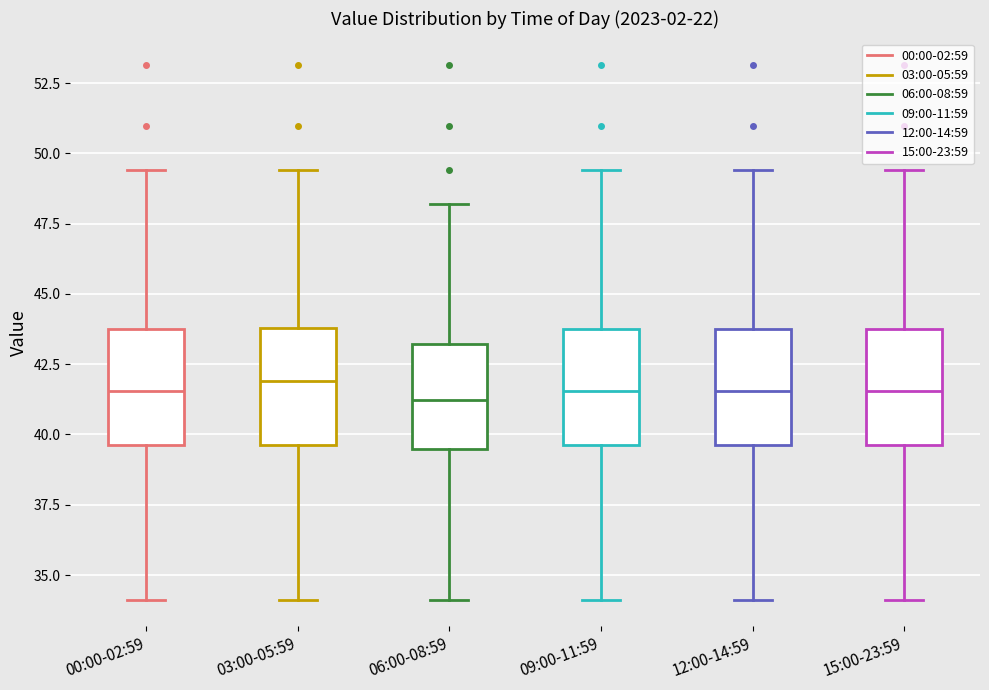

Reading left to right, read every box against the y-axis: the position of its median line, the range the box covers, and the ends of its whiskers. The values are not printed on the chart, so give them approximately, as read against the axis.

00:00-02:59: median 41.5, box 39.5 to 44.0, whiskers 34.0 to 49.5
03:00-05:59: median 42.0, box 39.5 to 44.0, whiskers 34.0 to 49.5
06:00-08:59: median 41.0, box 39.5 to 43.0, whiskers 34.0 to 48.0
09:00-11:59: median 41.5, box 39.5 to 44.0, whiskers 34.0 to 49.5
12:00-14:59: median 41.5, box 39.5 to 44.0, whiskers 34.0 to 49.5
15:00-23:59: median 41.5, box 39.5 to 44.0, whiskers 34.0 to 49.5